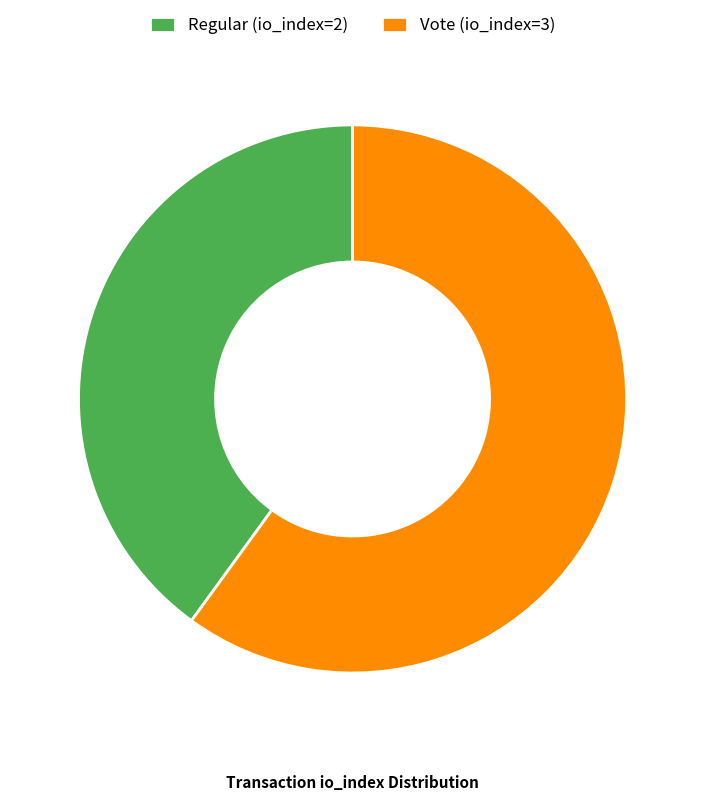

Does Regular (io_index=2) represent more than half of the total?

No